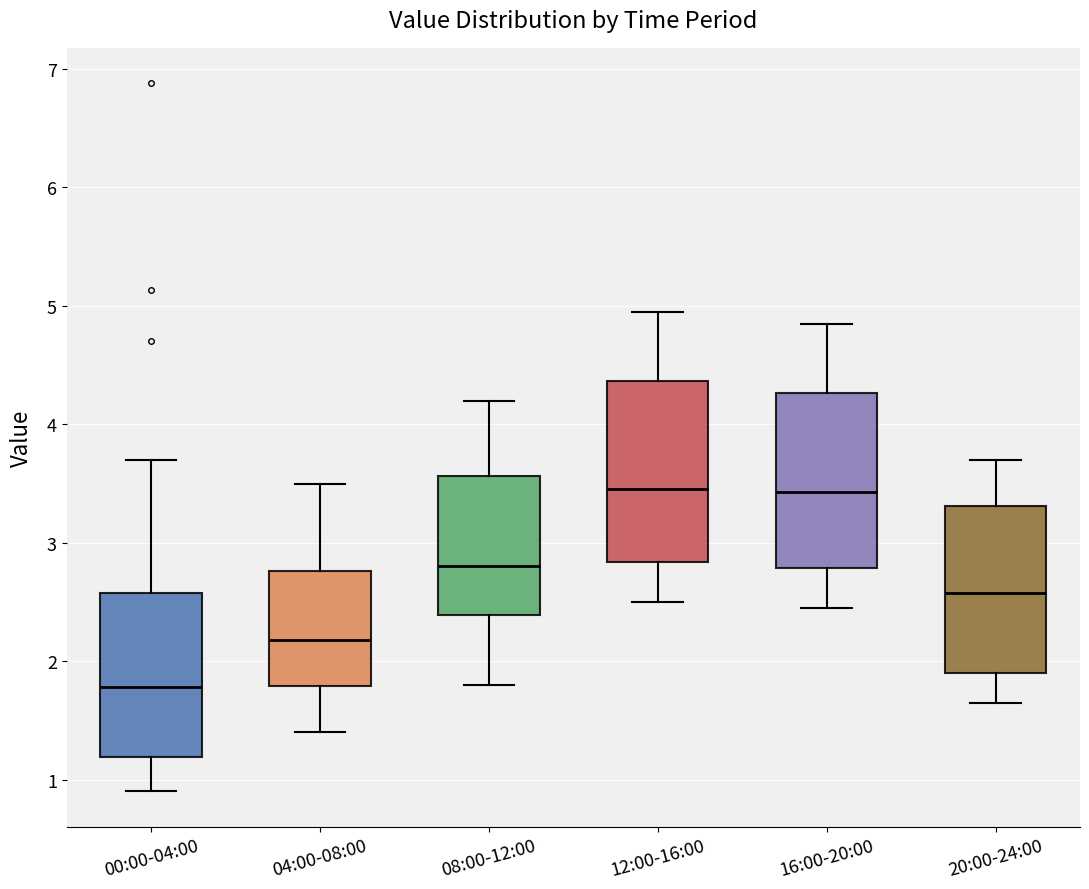

Reading left to right, transcribe this box plot: for each box, give where its median line is, the range the box spans, and where its two whiskers end, as read against the y-axis. The values are not printed on the chart, so give them approximately, as read against the axis.

00:00-04:00: median 1.8, box 1.2 to 2.6, whiskers 0.9 to 3.7
04:00-08:00: median 2.2, box 1.8 to 2.8, whiskers 1.4 to 3.5
08:00-12:00: median 2.8, box 2.4 to 3.6, whiskers 1.8 to 4.2
12:00-16:00: median 3.5, box 2.8 to 4.4, whiskers 2.5 to 5.0
16:00-20:00: median 3.4, box 2.8 to 4.3, whiskers 2.5 to 4.9
20:00-24:00: median 2.6, box 1.9 to 3.3, whiskers 1.7 to 3.7